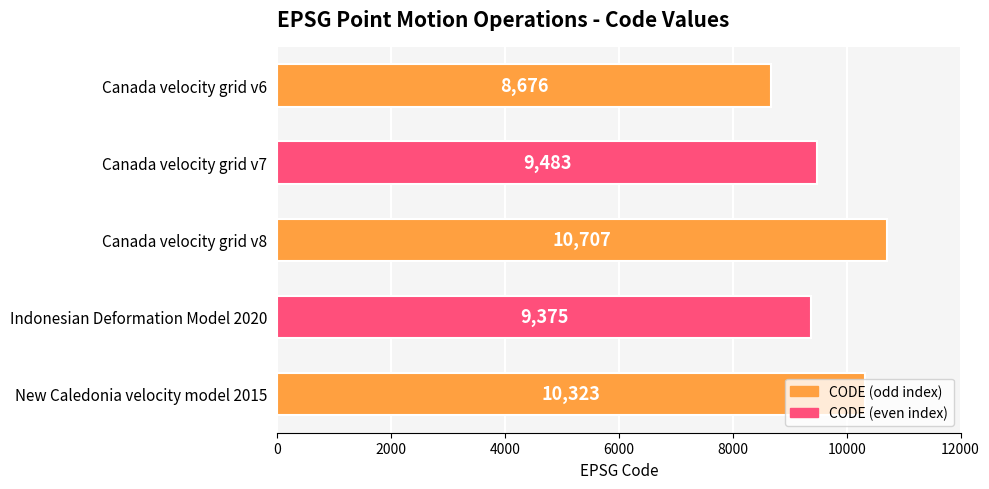

The chart shows a value of 9375 at Indonesian Deformation Model 2020. True or false?

True